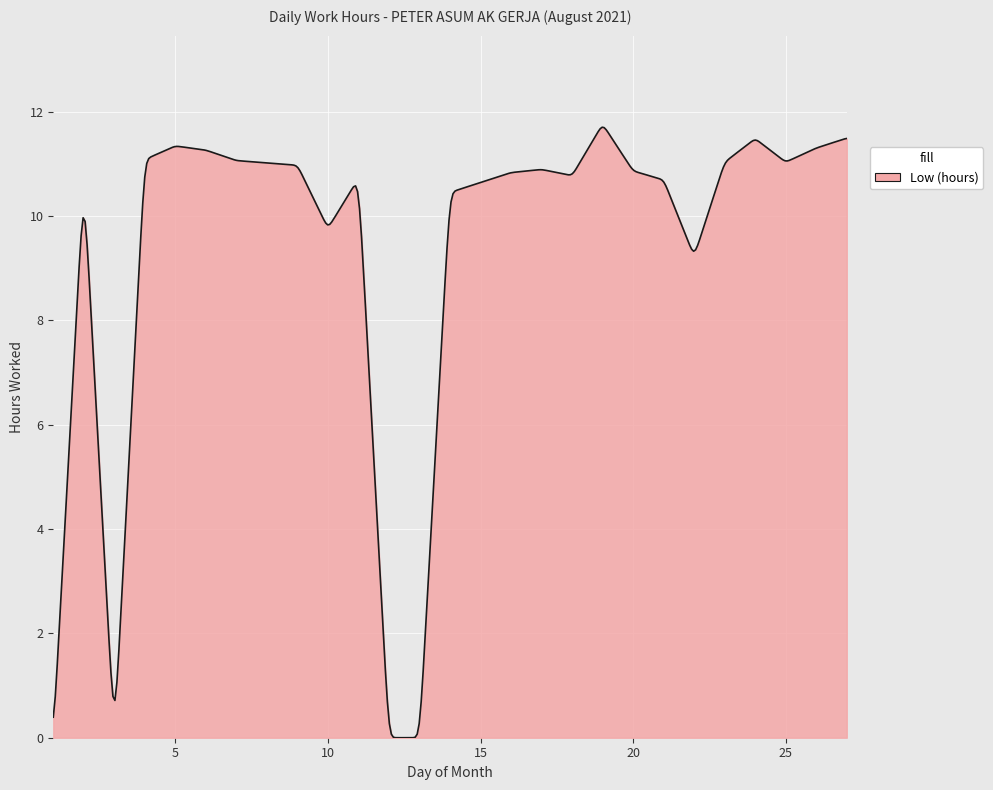

What is the difference between the maximum and minimum values?

11.7